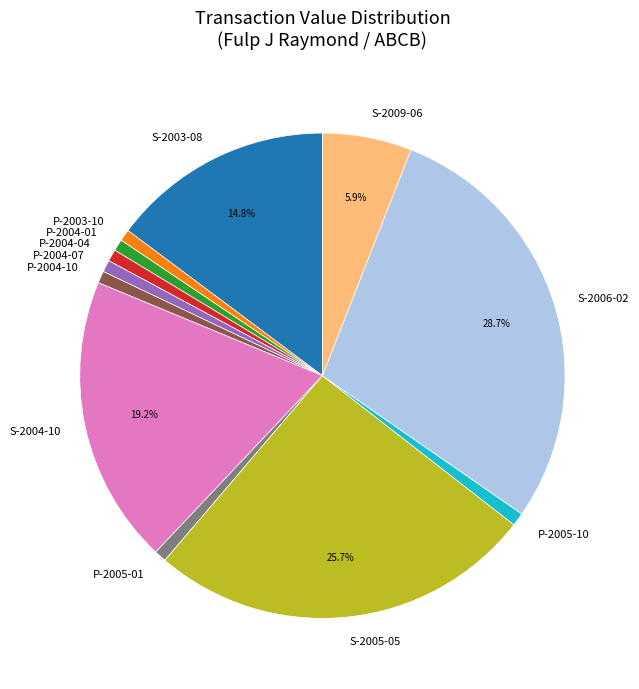

To the nearest percent, what is the difference between the largest and smallest slice percentages?

28%